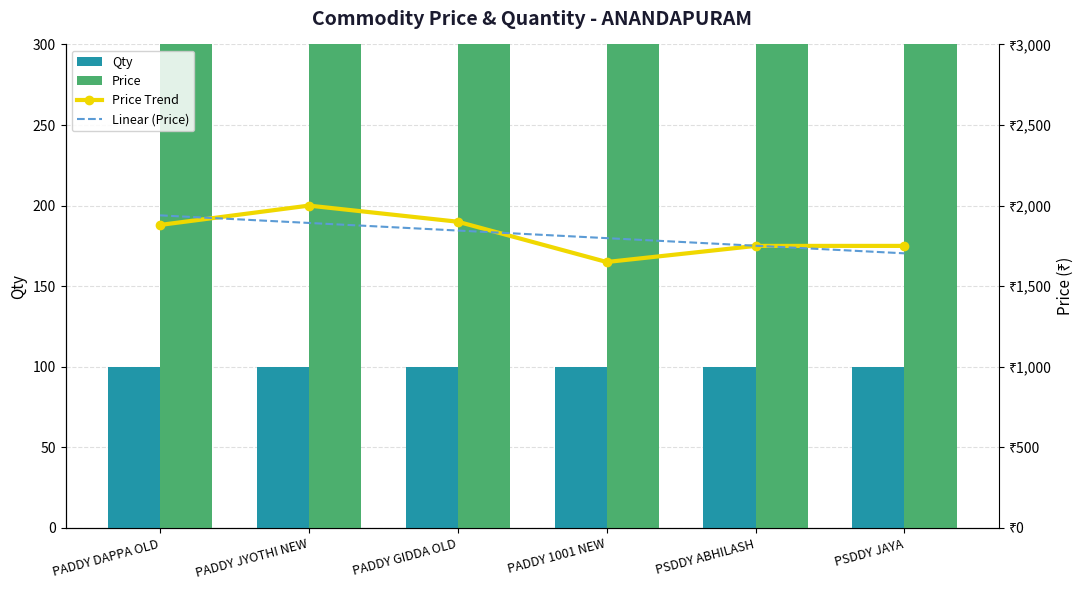

What position from the left is PADDY GIDDA OLD?

3